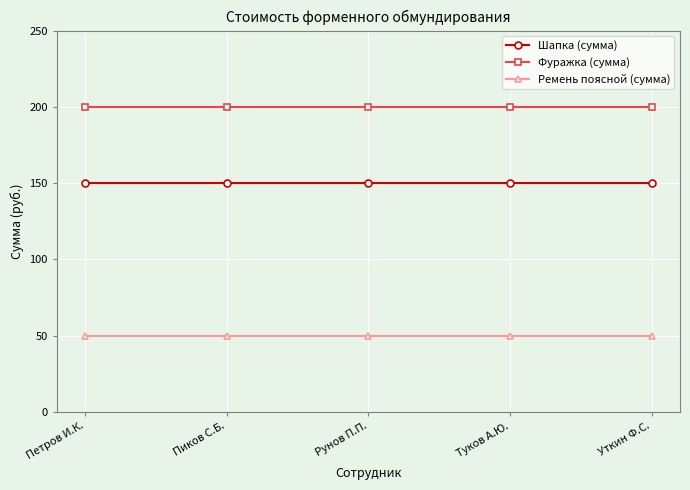

What is the lowest value of the Фуражка (сумма) series?

200